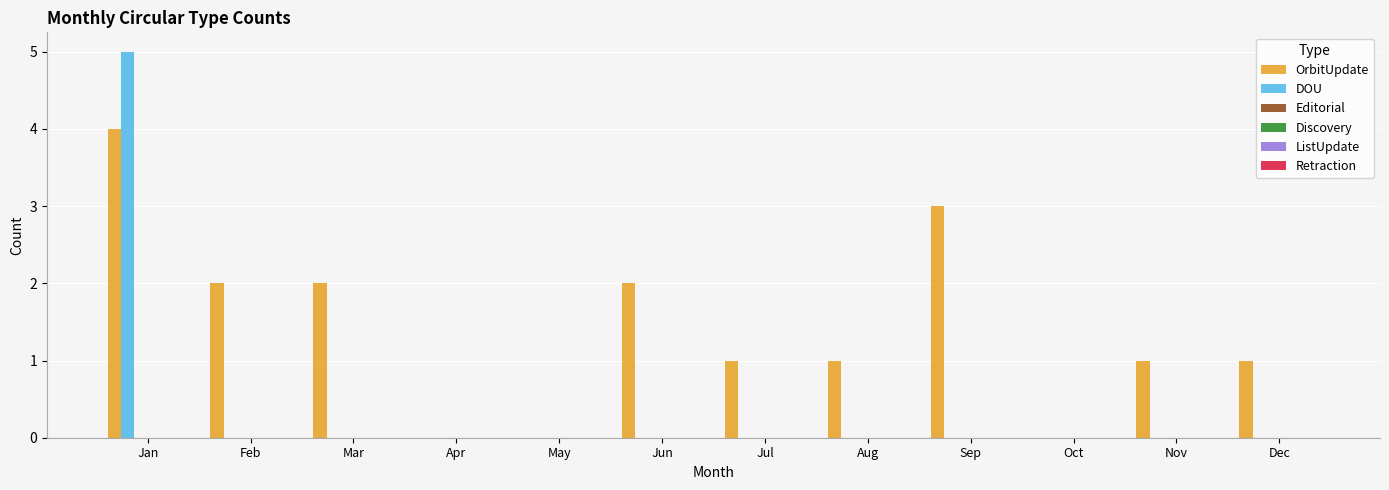

Does the chart contain stacked bars?

No